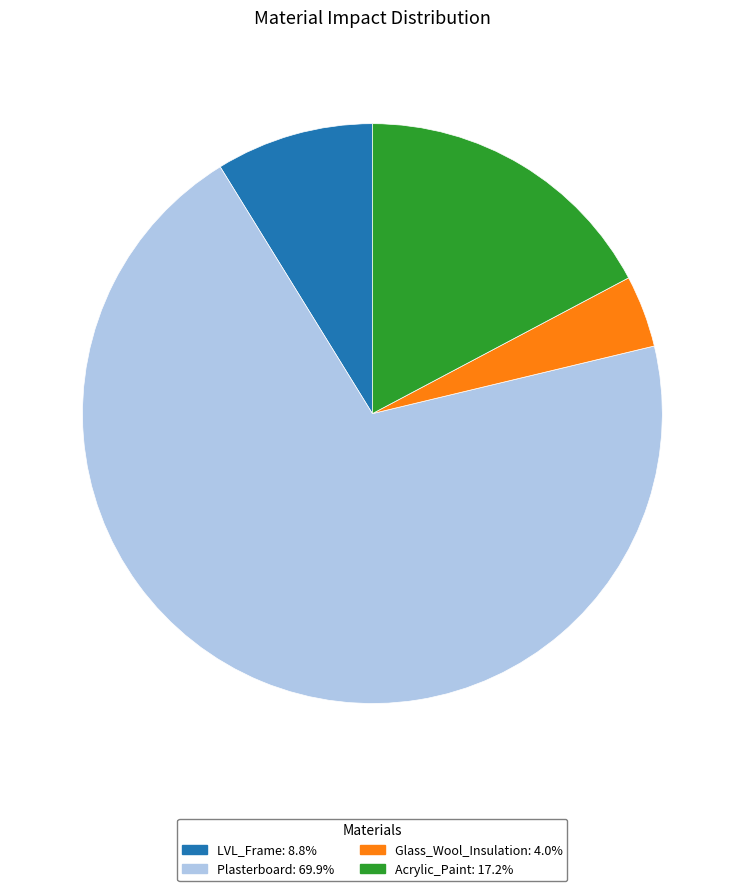

Does Acrylic_Paint represent more than half of the total?

No